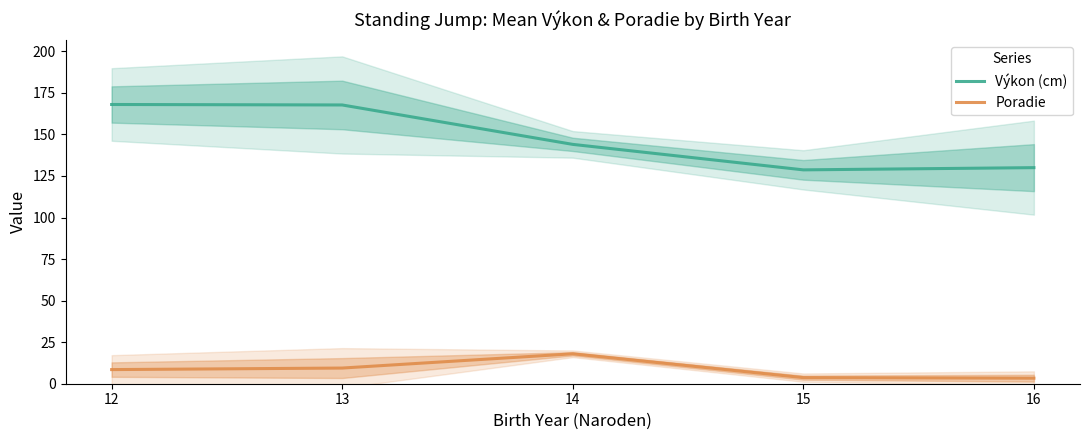

Between 12 and 15, which series saw the biggest shift?

Výkon (cm)